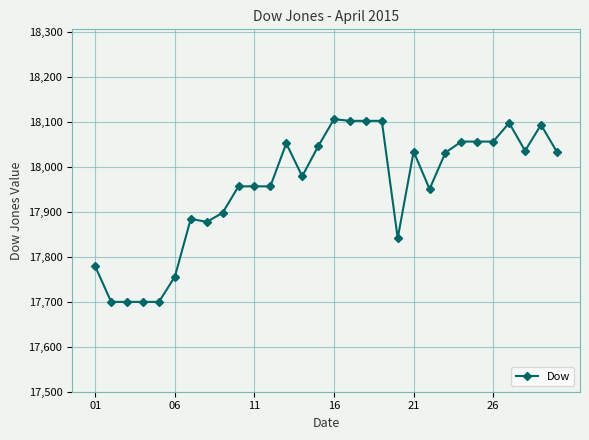

What is the minimum value shown in the chart?

17699.5